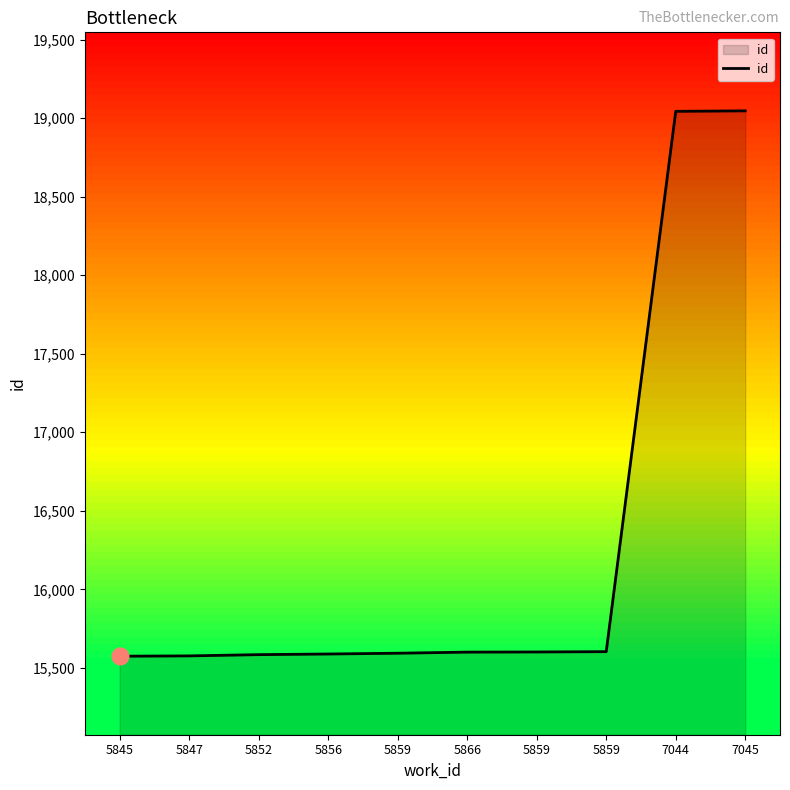

Does the chart have visible grid lines?

No